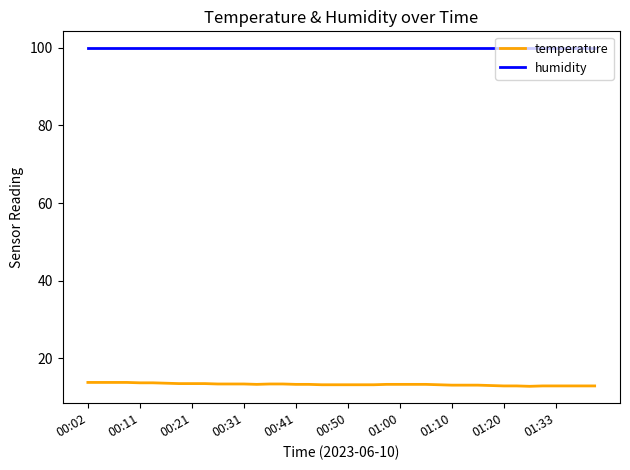

What is the sum of all temperature values?

531.4